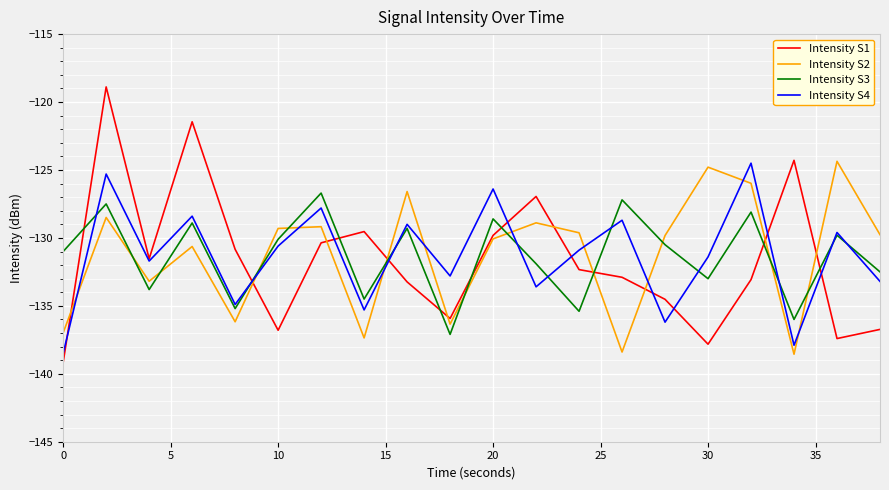

True or false: Intensity S2 and Intensity S4 cross at least once.

True